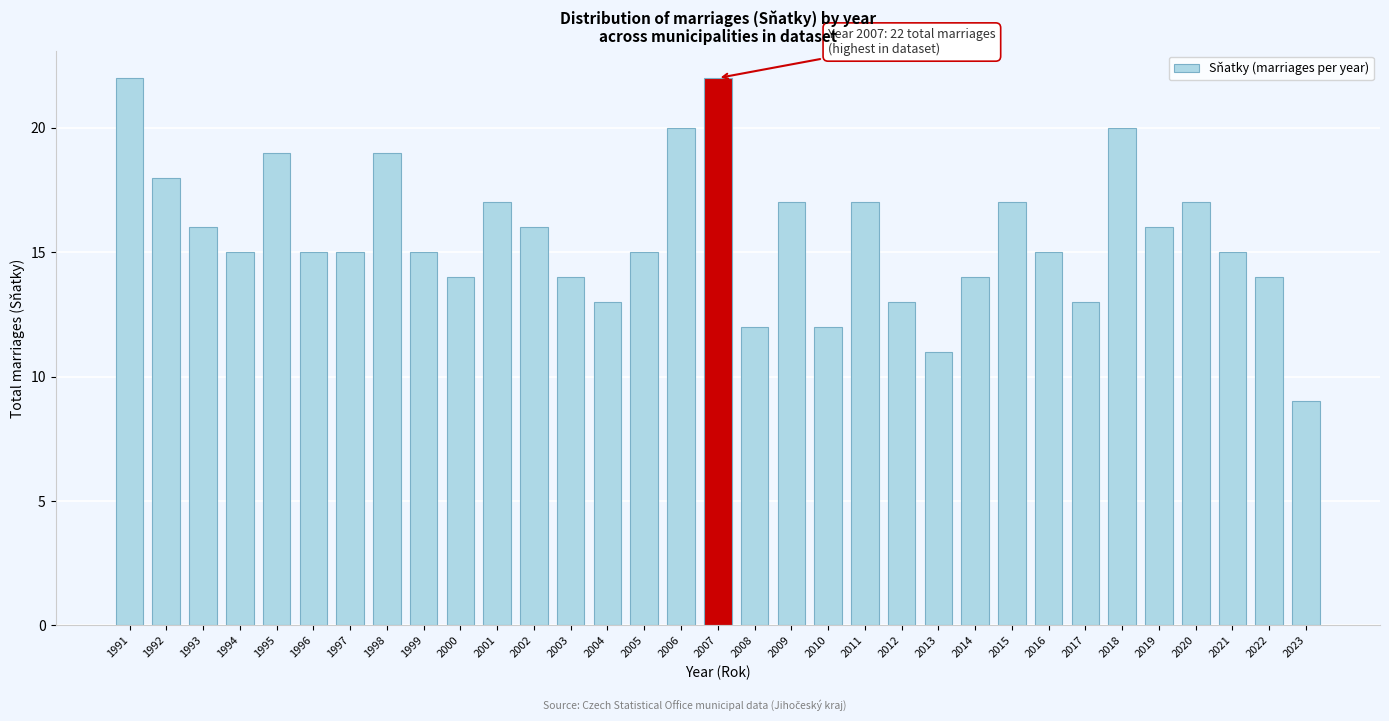

What is the value of the 10th bar from the left?

14